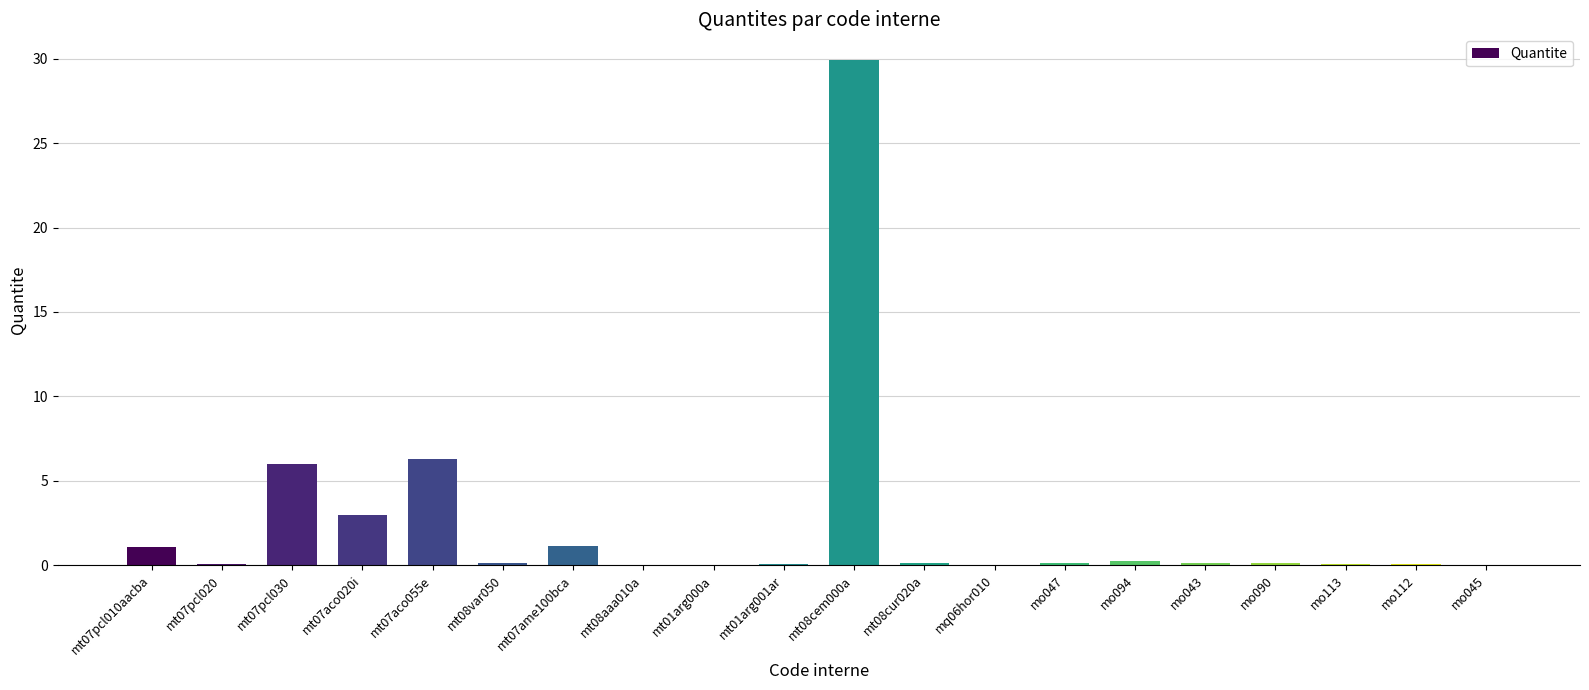

At which category does the chart reach its peak across all series?

mt08cem000a